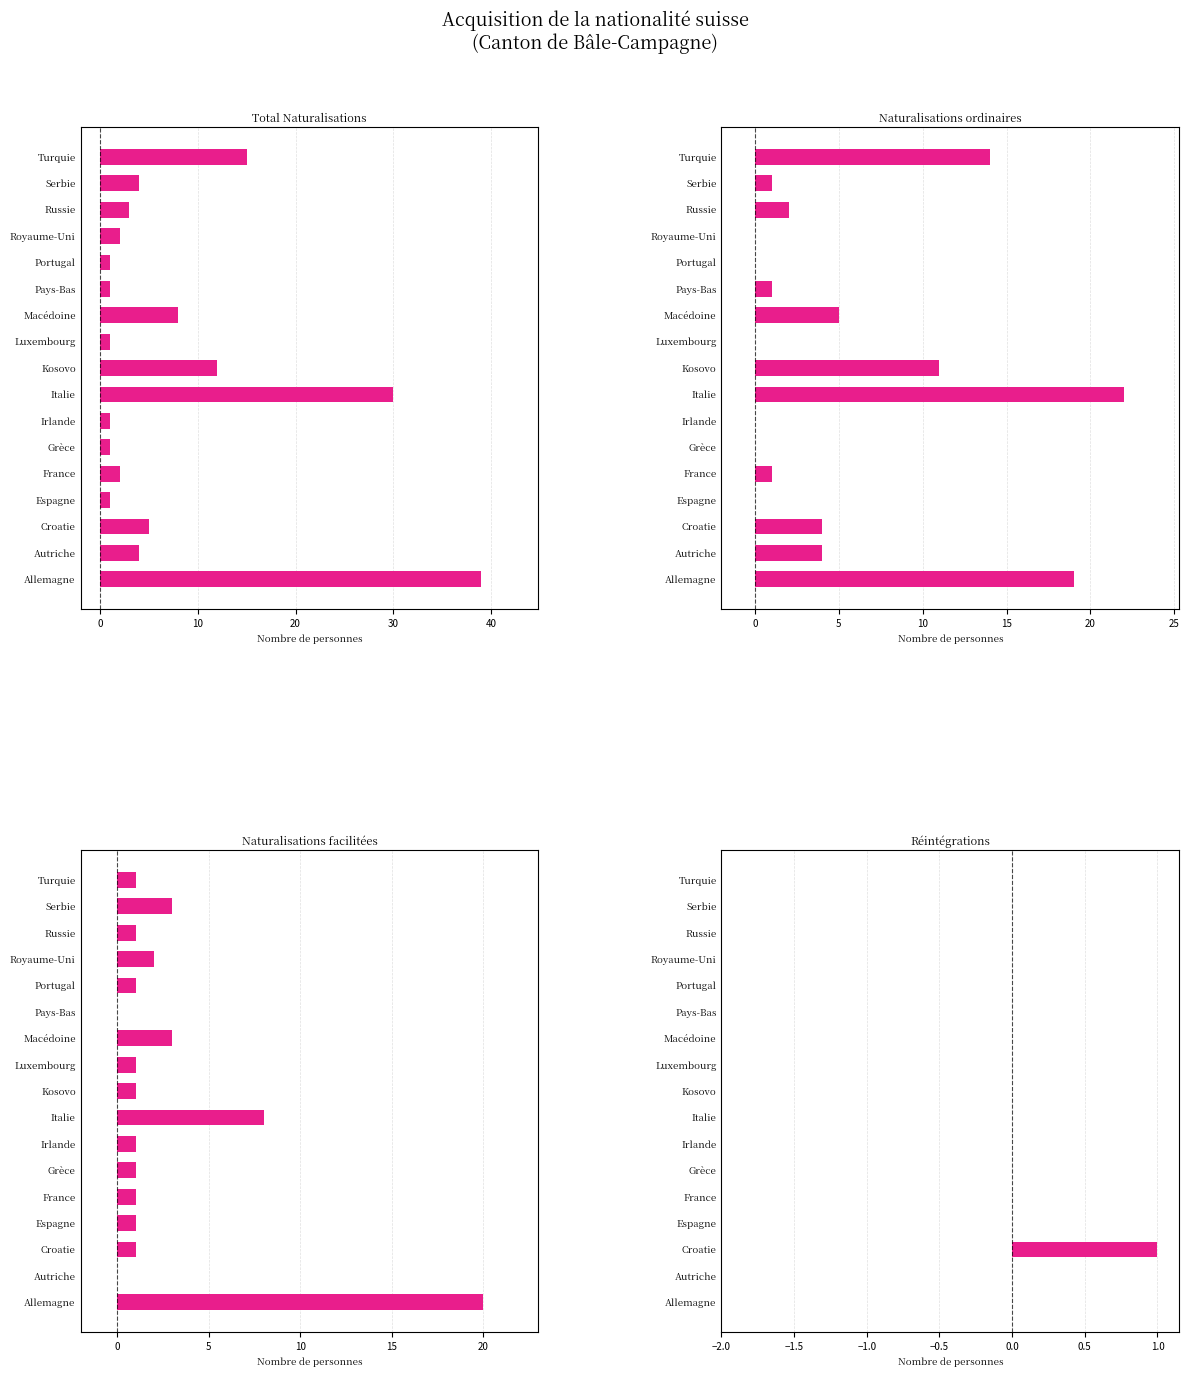

What is the sum of all Naturalisations ordinaires values?

84